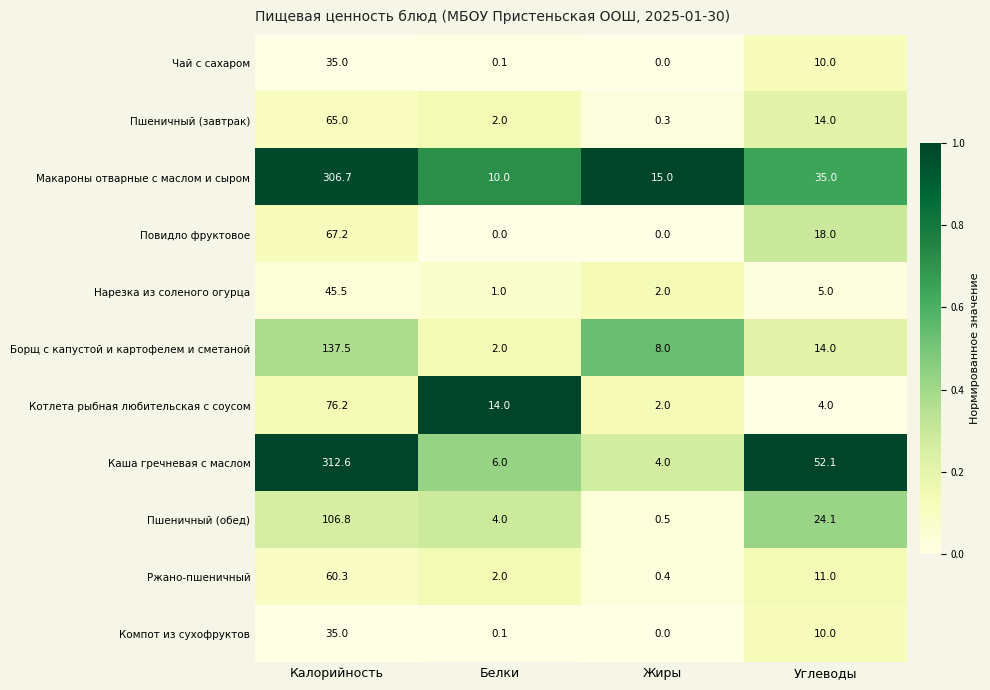

Which series has the widest spread of values?

Каша гречневая с маслом